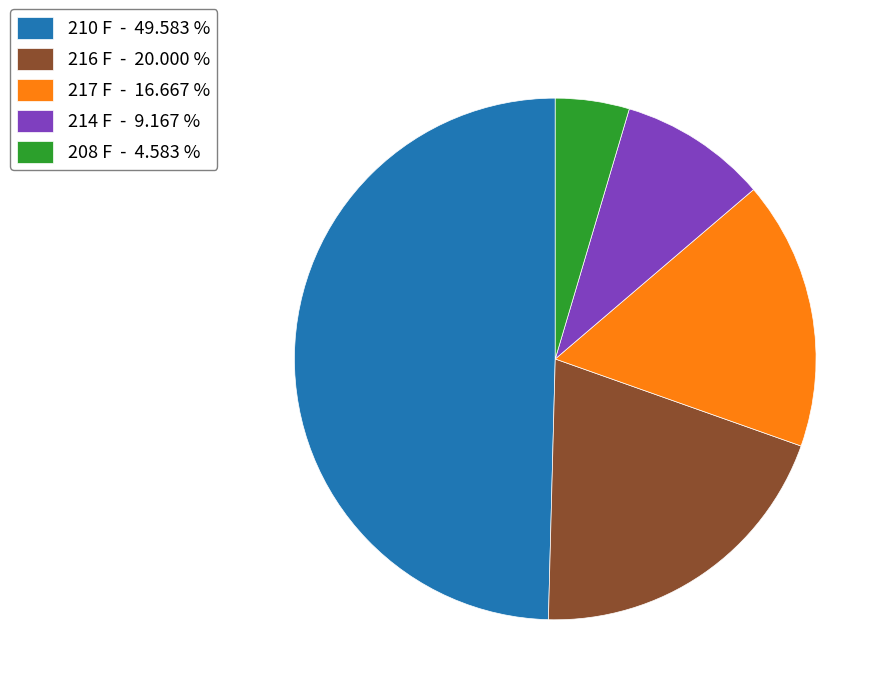

Which has a higher value, 210 F or 216 F?

210 F